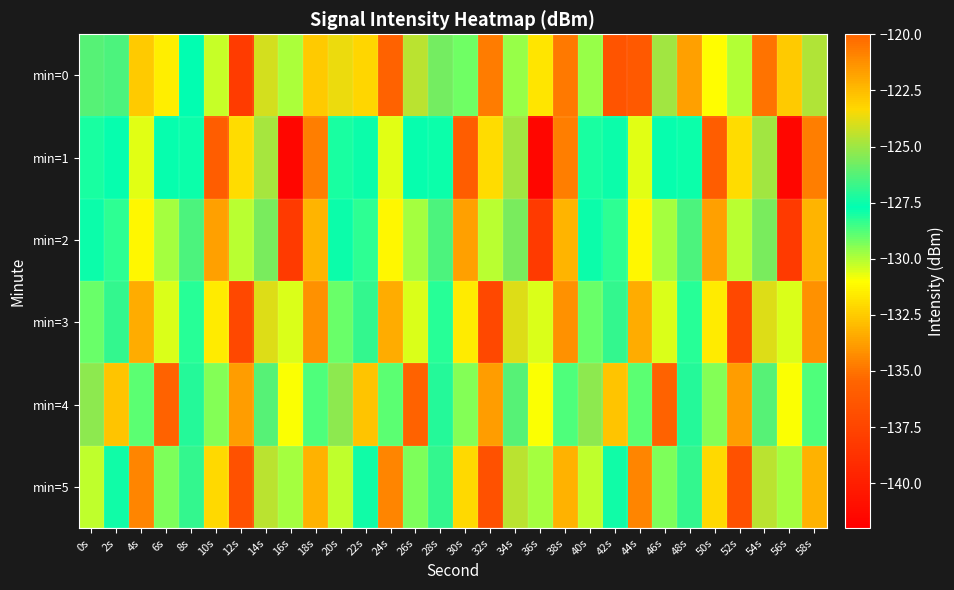

Which label corresponds to the smallest value in the chart?

16s